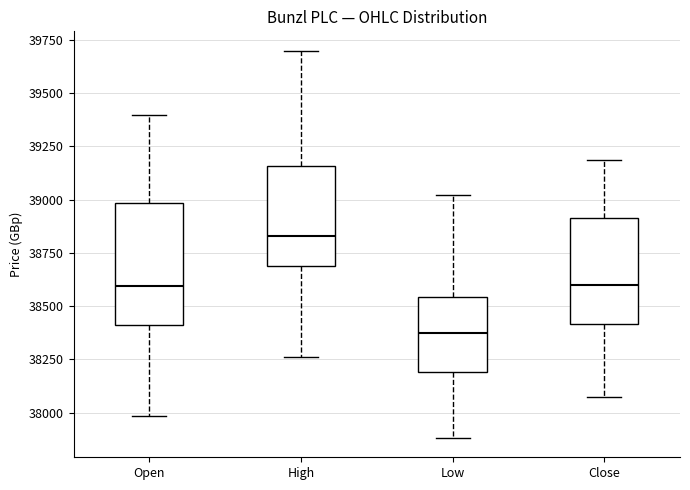

Reading left to right, transcribe this box plot: for each box, give where its median line is, the range the box spans, and where its two whiskers end, as read against the y-axis. The values are not printed on the chart, so give them approximately, as read against the axis.

Open: median 38600, box 38400 to 39000, whiskers 38000 to 39400
High: median 38850, box 38700 to 39150, whiskers 38250 to 39700
Low: median 38350, box 38200 to 38550, whiskers 37900 to 39000
Close: median 38600, box 38400 to 38900, whiskers 38050 to 39200